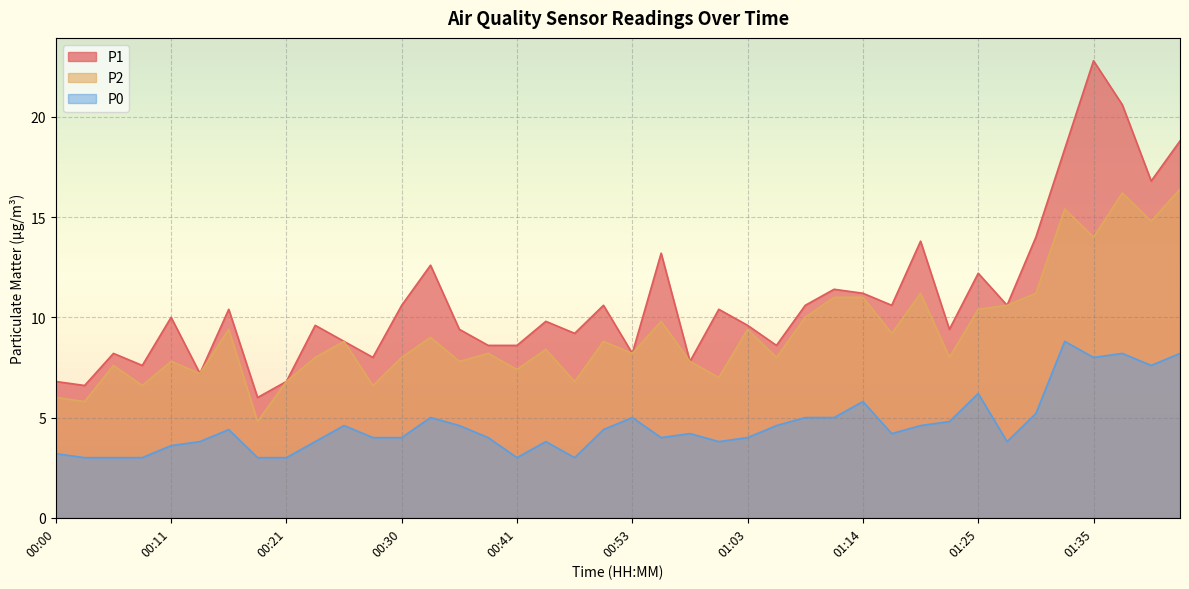

In P1, how many points are higher than both neighbors (excluding endpoints)?

13